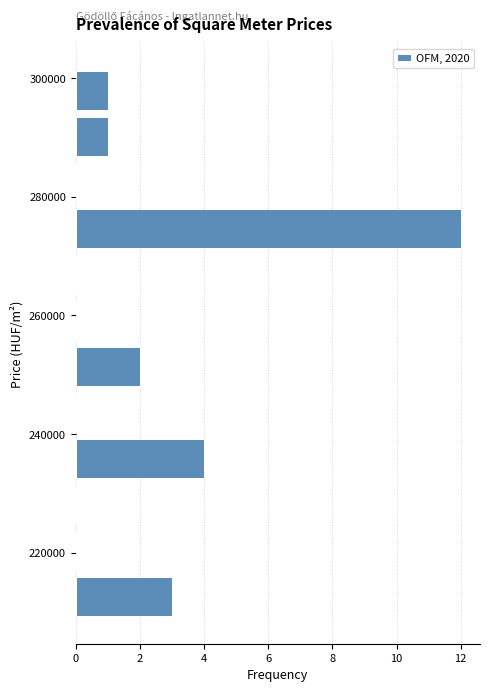

Around what value on the y-axis is the longest bar? Give the approximate position of its centre, as read against the axis.

274000